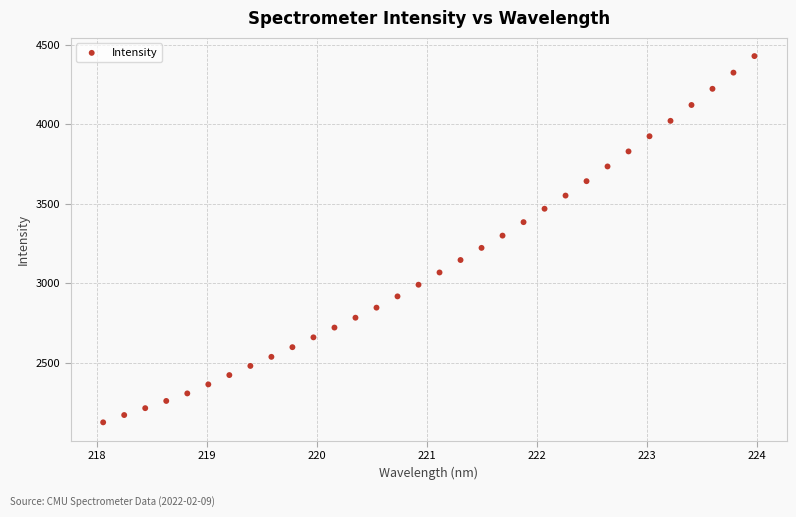

What is the range of X values (max minus min)?

5.9